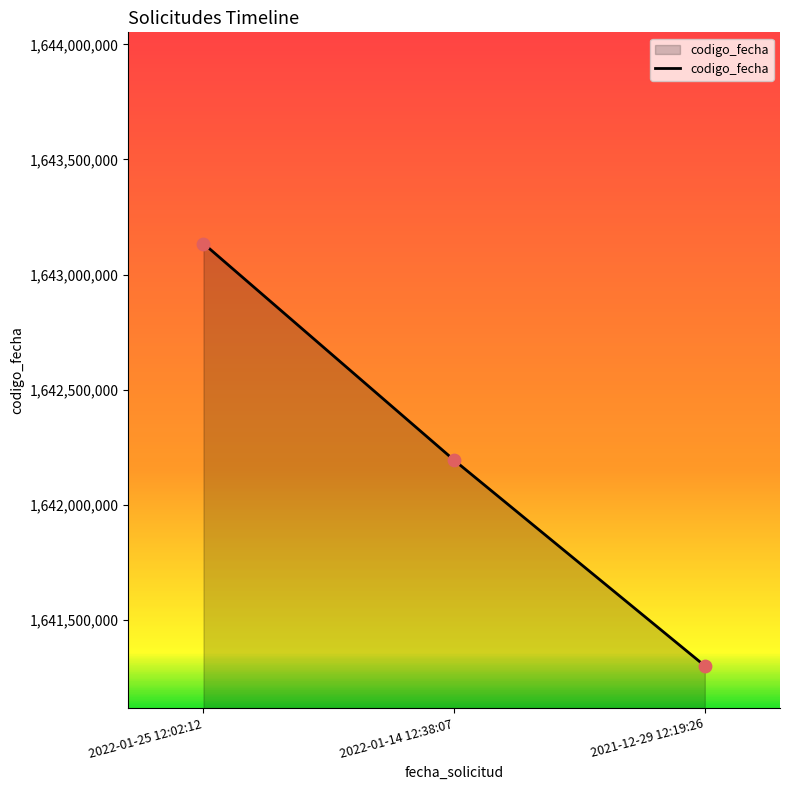

What is the ratio of the value at 2022-01-25 12:02:12 to the value at 2021-12-29 12:19:26?

1.0